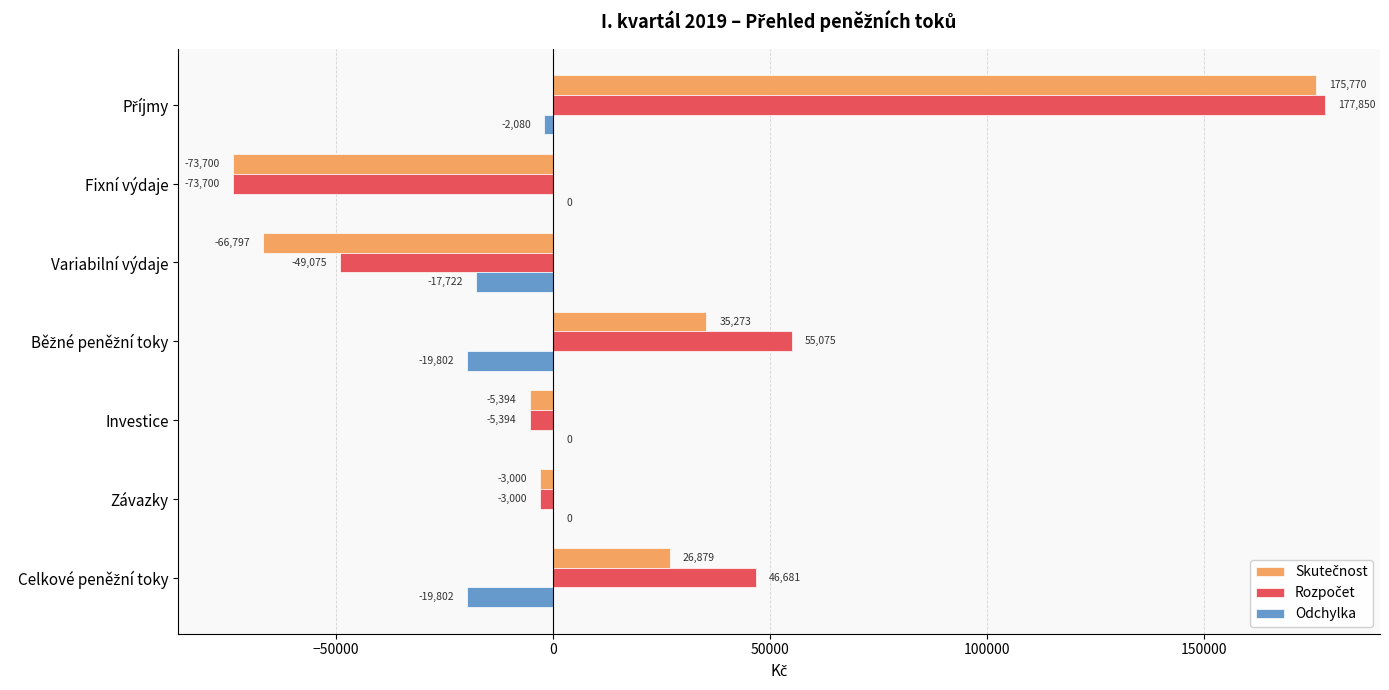

What is the maximum value shown in the chart?

177850.0